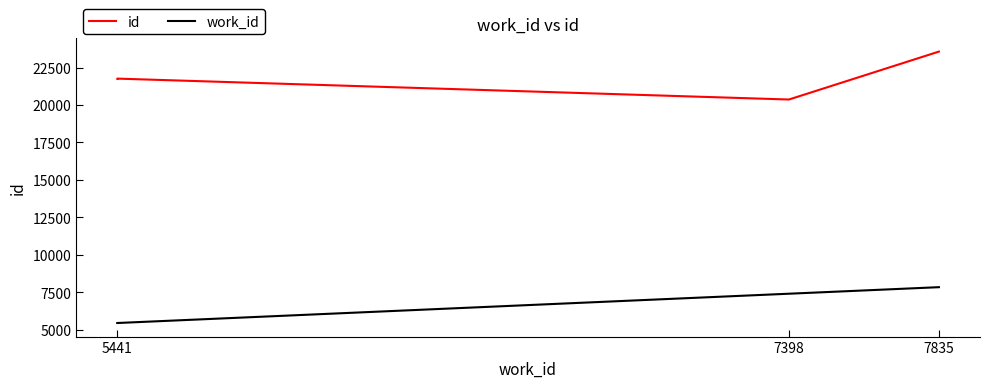

What position from the left is 7398?

2